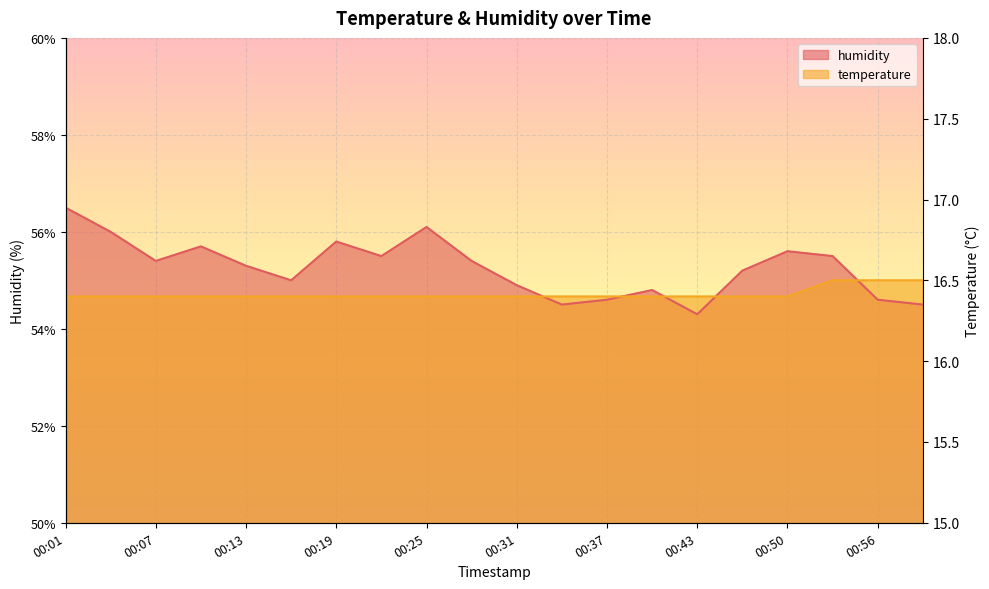

Which label corresponds to the smallest value in the chart?

00:43